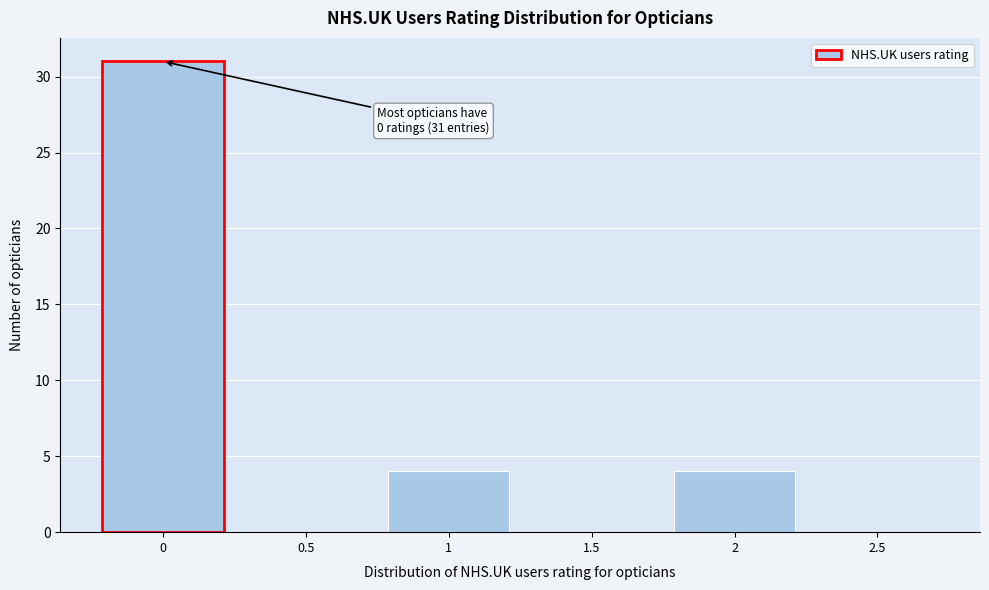

Reading left to right, extract all data points from this chart.

0=31	0.5=0	1=4	1.5=0	2=4	2.5=0